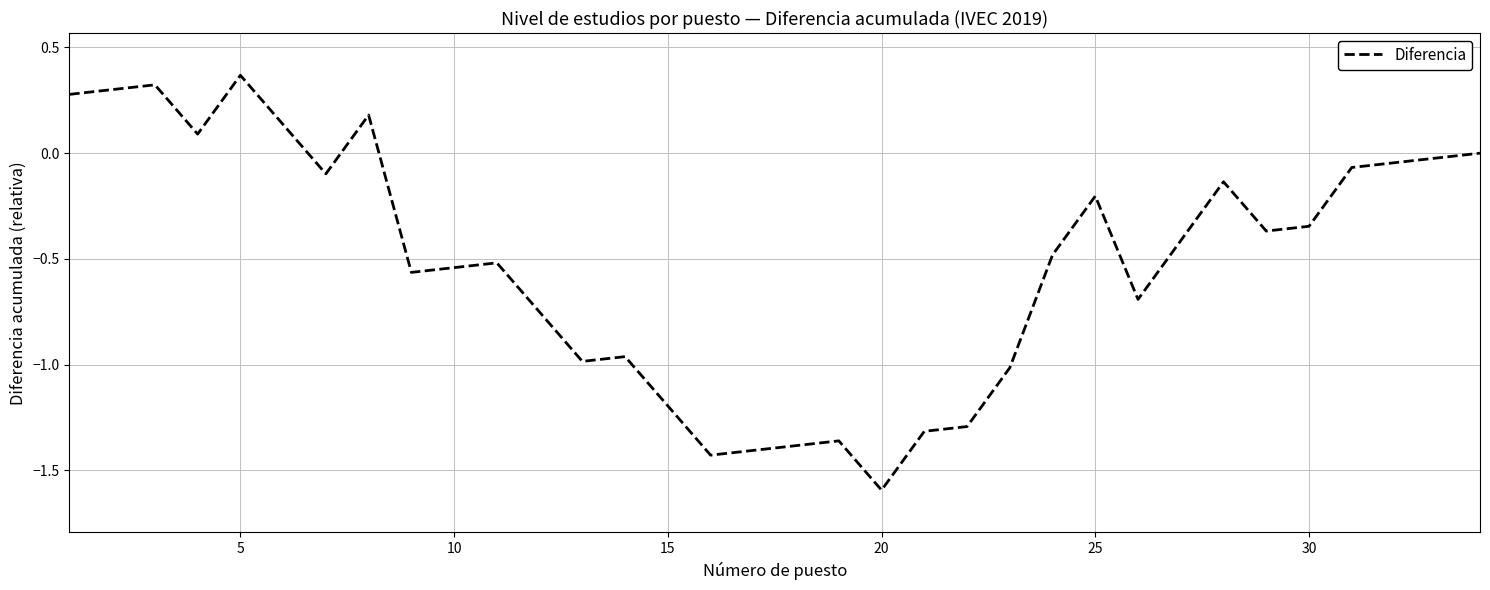

What is the smallest value displayed?

-1.6